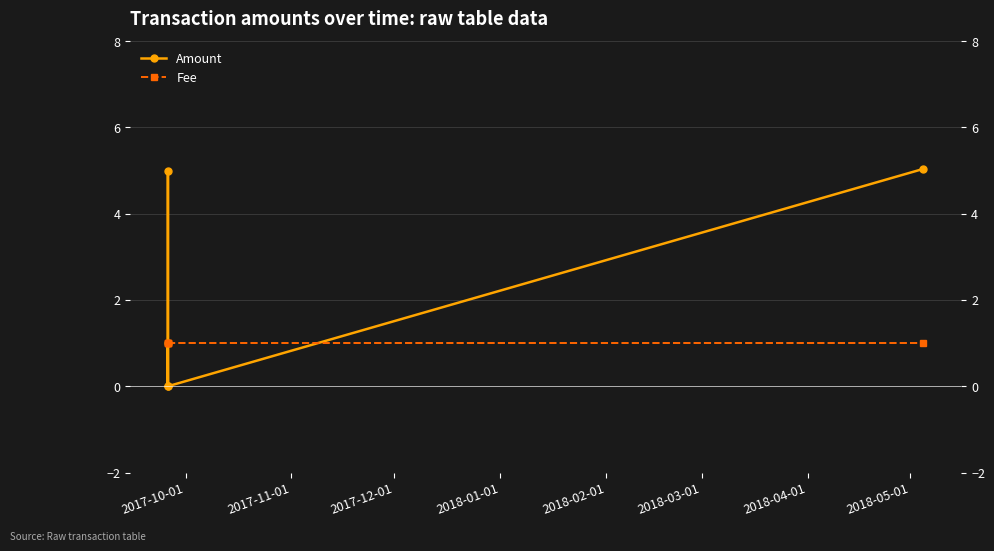

Is the value of Fee at 2017-12-01 greater than the value of Amount at 2017-10-01?

No